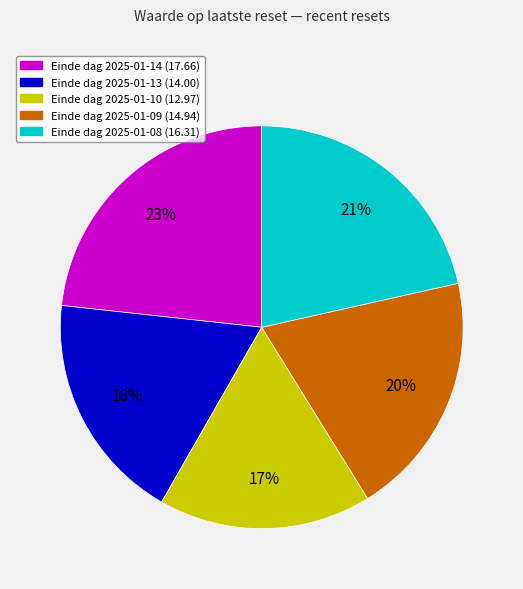

Is there a majority slice in this chart?

No